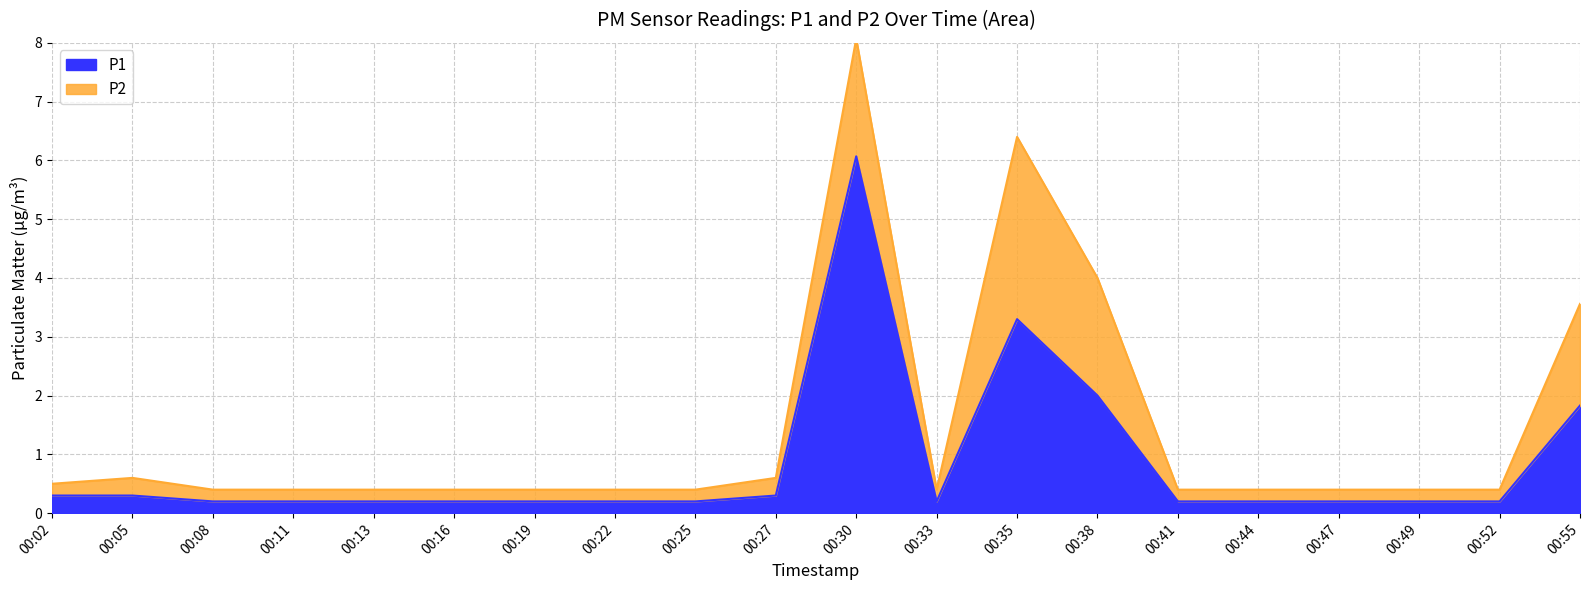

Rank the categories by value from highest to lowest.

00:30, 00:35, 00:38, 00:55, 00:02, 00:05, 00:27, 00:08, 00:11, 00:13, 00:16, 00:19, 00:22, 00:25, 00:33, 00:41, 00:44, 00:47, 00:49, 00:52